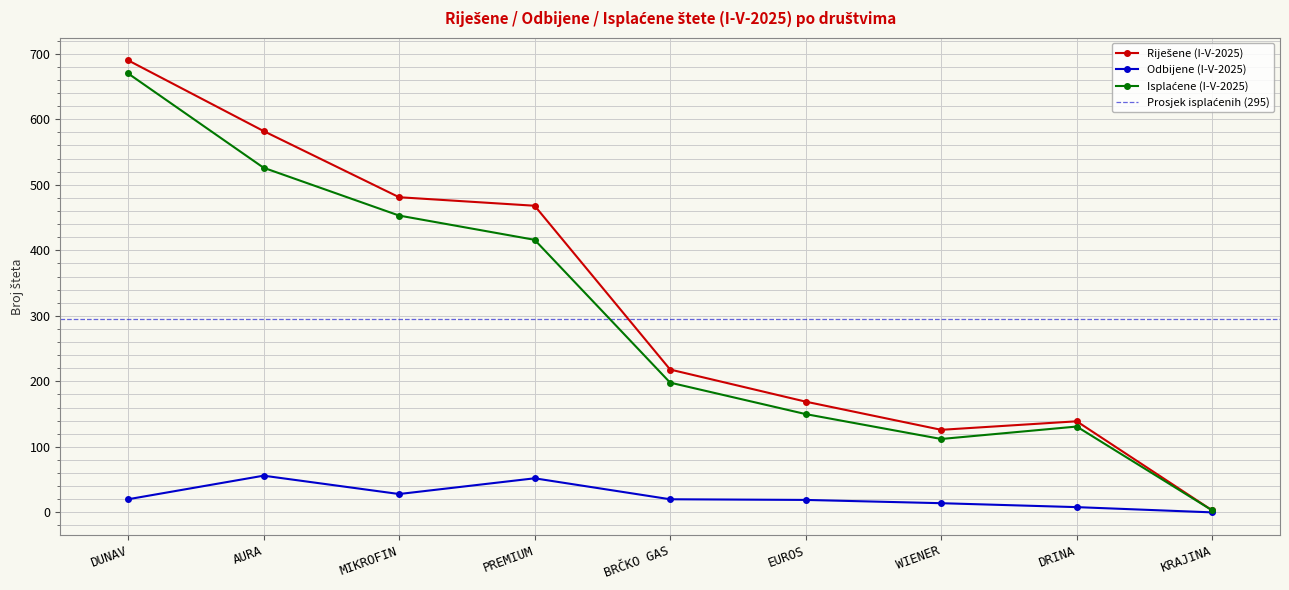

The Isplaćene (I-V-2025) series shows 3 at KRAJINA. True or false?

True